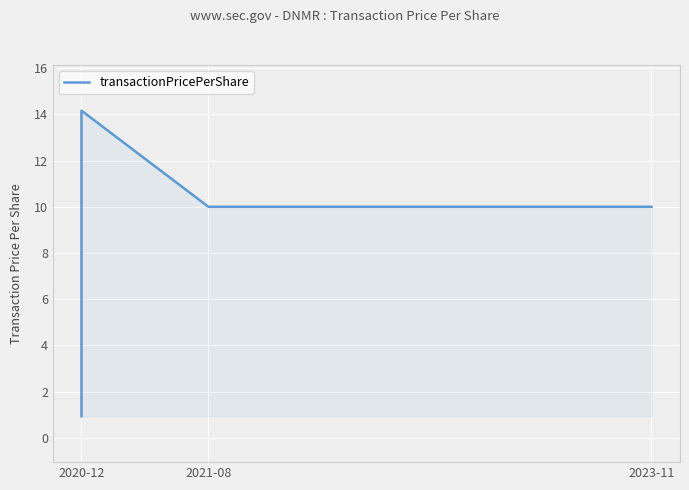

How many data points are above 10?

1